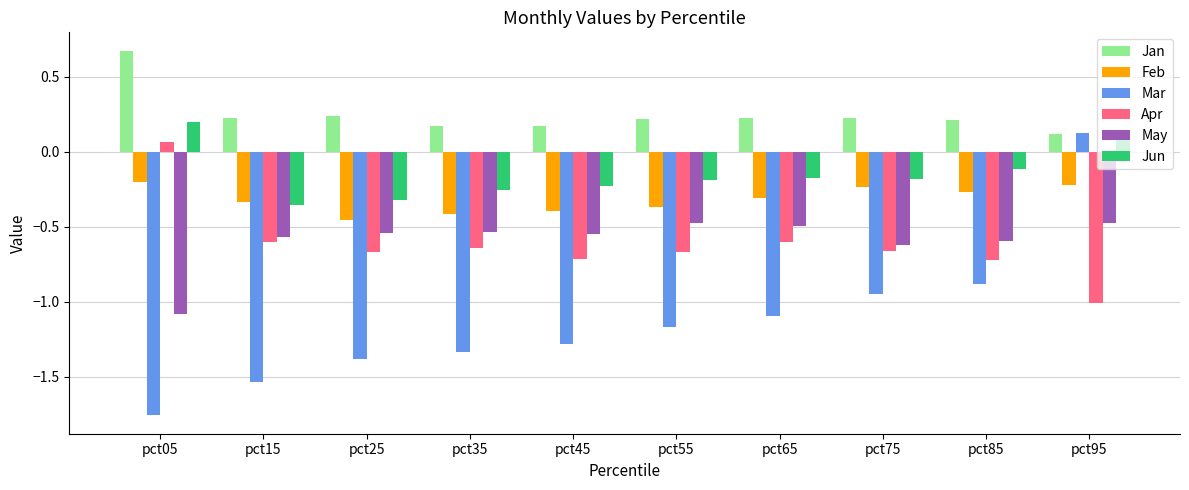

The value of Feb at pct75 is -0.1. True or false?

False